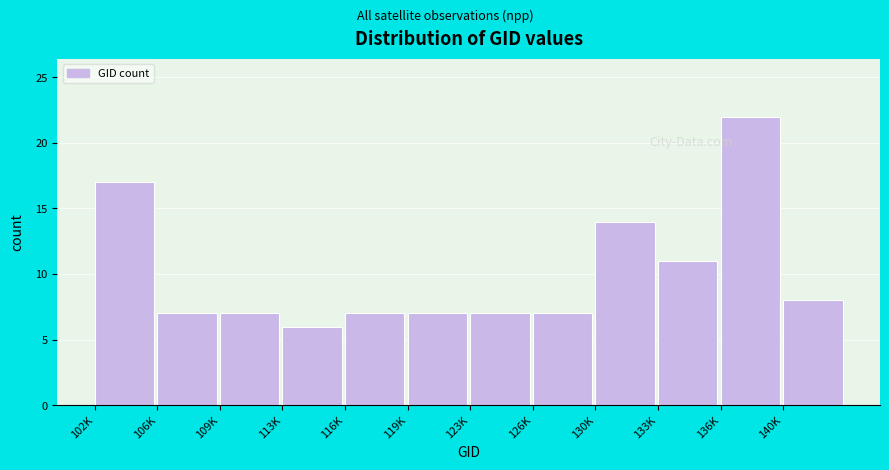

Reading left to right, transcribe all the data shown in this chart.

17	7	7	6	7	7	7	7	14	11	22	8